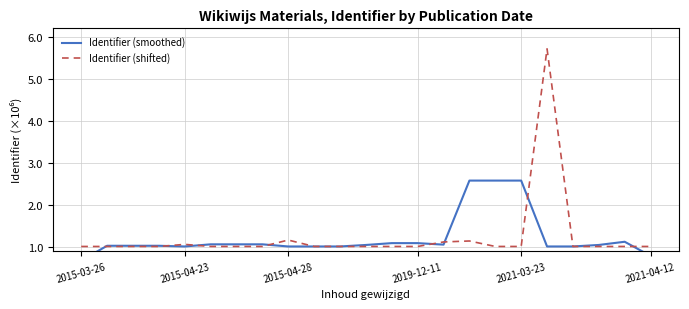

The value of Identifier (shifted) at 2015-03-26 is 1.0. True or false?

True